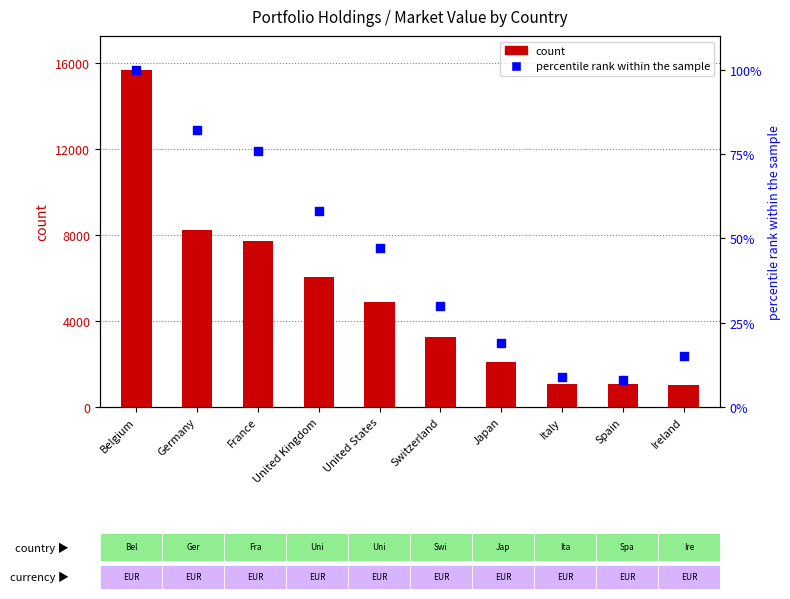

Which series reaches the minimum Y coordinate?

percentile rank within the sample